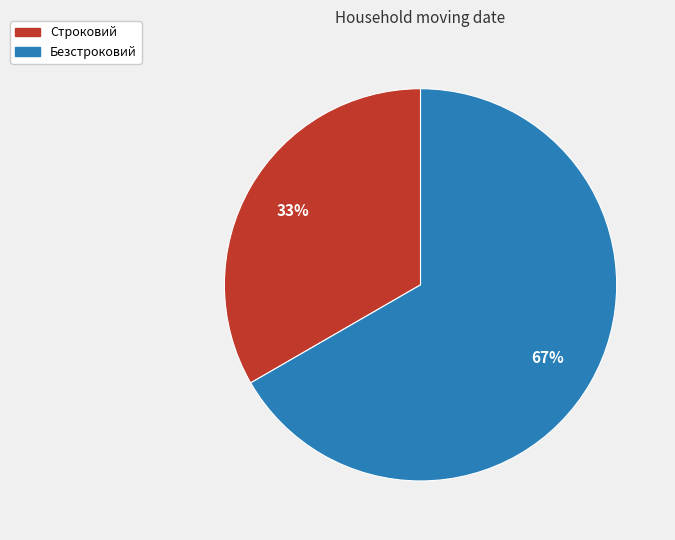

Which category has the smallest portion of the pie?

Строковий